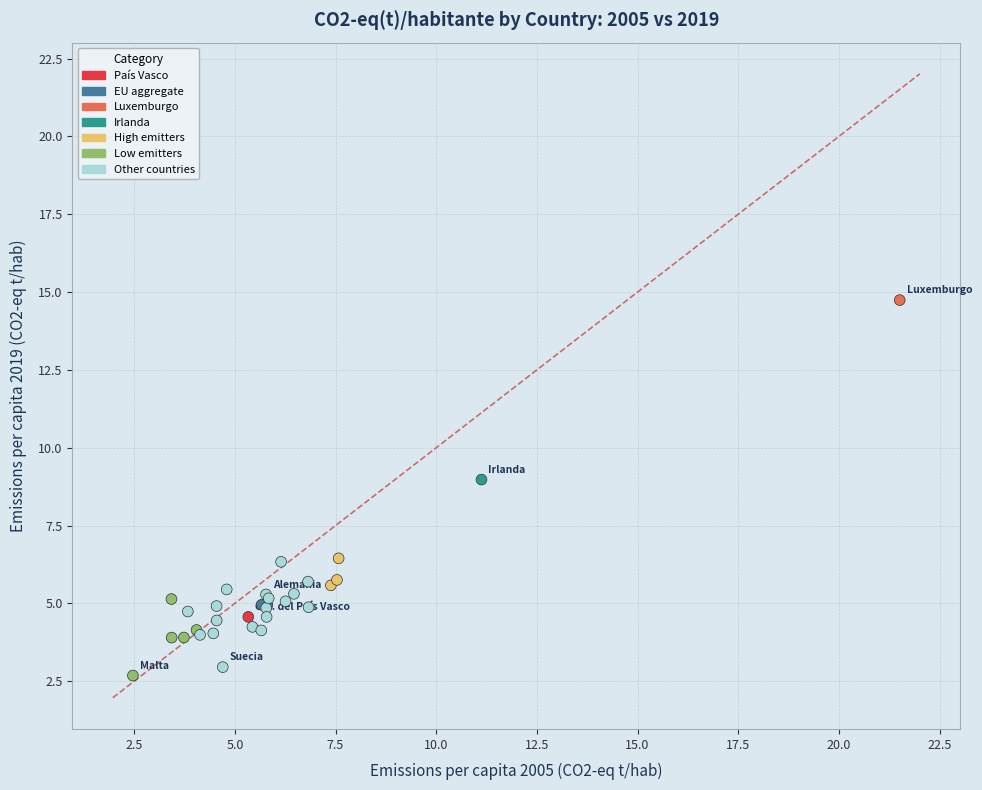

What Y value in the scatter plot is closest to 8?

9.0